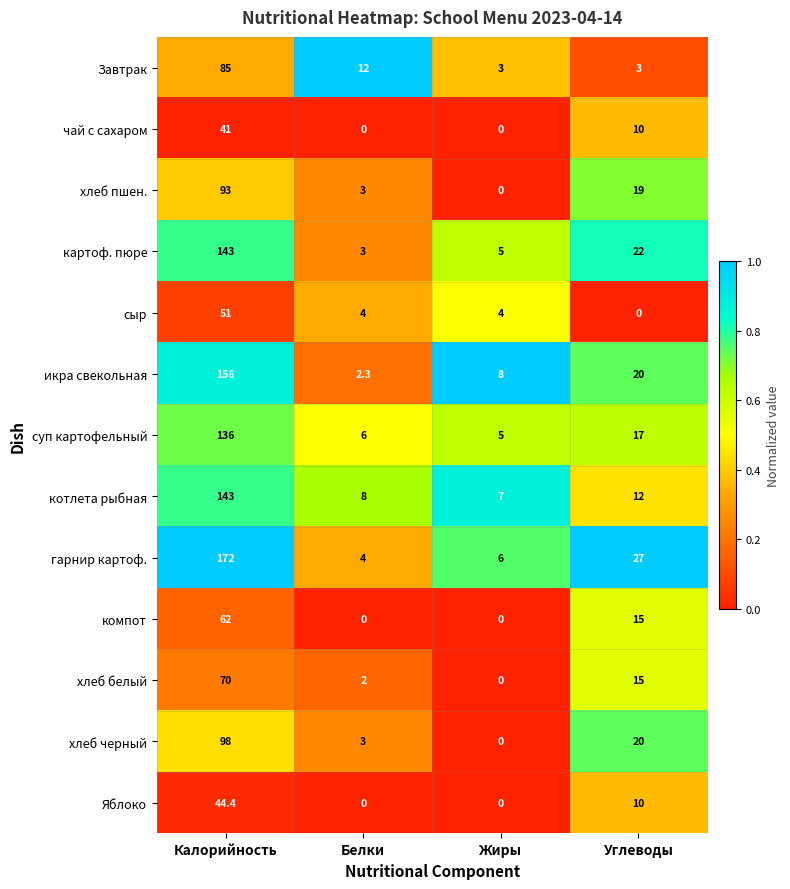

The Завтрак series shows 85.0 at Калорийность. True or false?

True